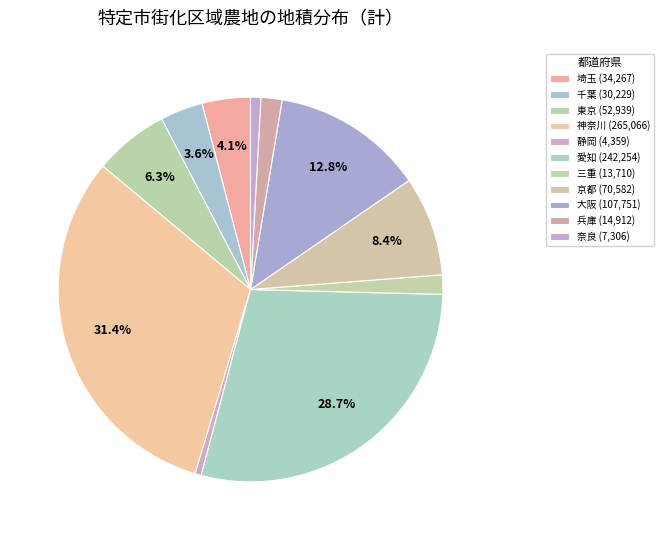

Count the number of slices in the pie.

11